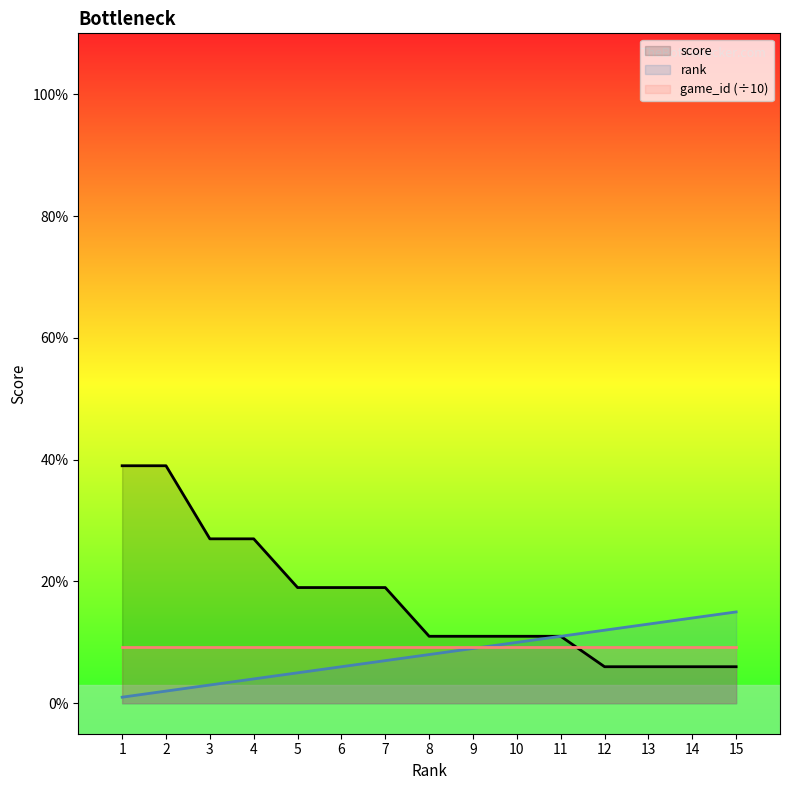

True or false: rank and score intersect in this chart.

False